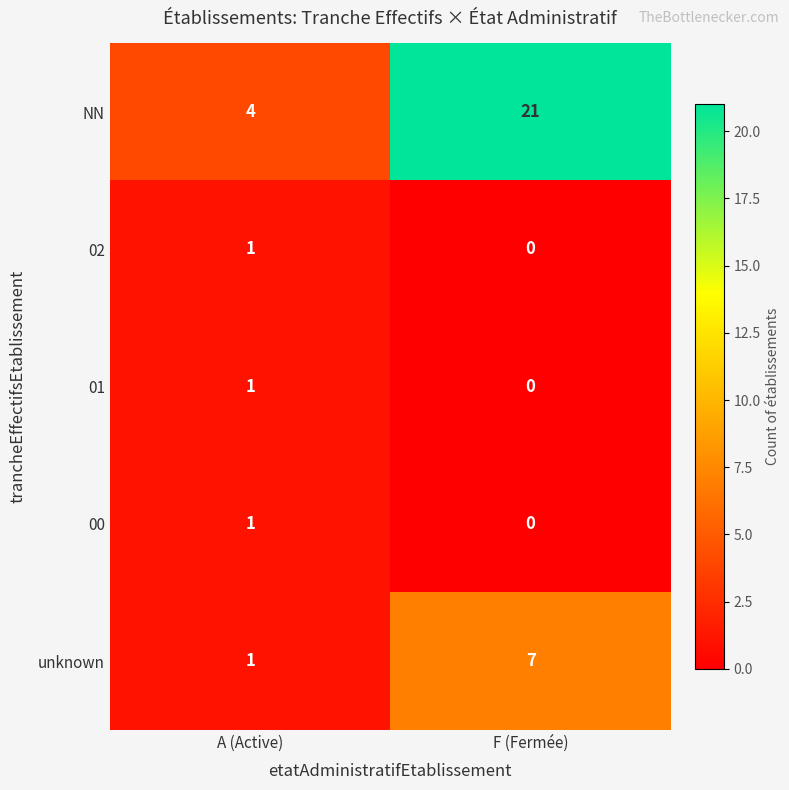

Reading left to right, list all the values displayed in this chart.

NN: 4	21
02: 1	0
01: 1	0
00: 1	0
unknown: 1	7